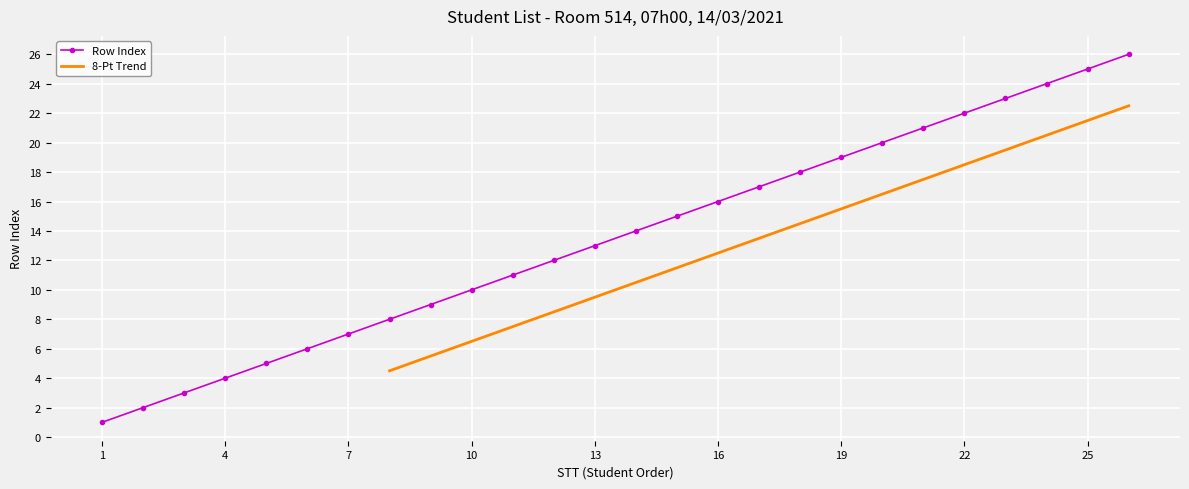

How many data points in 8-Pt Trend are above 10?

13